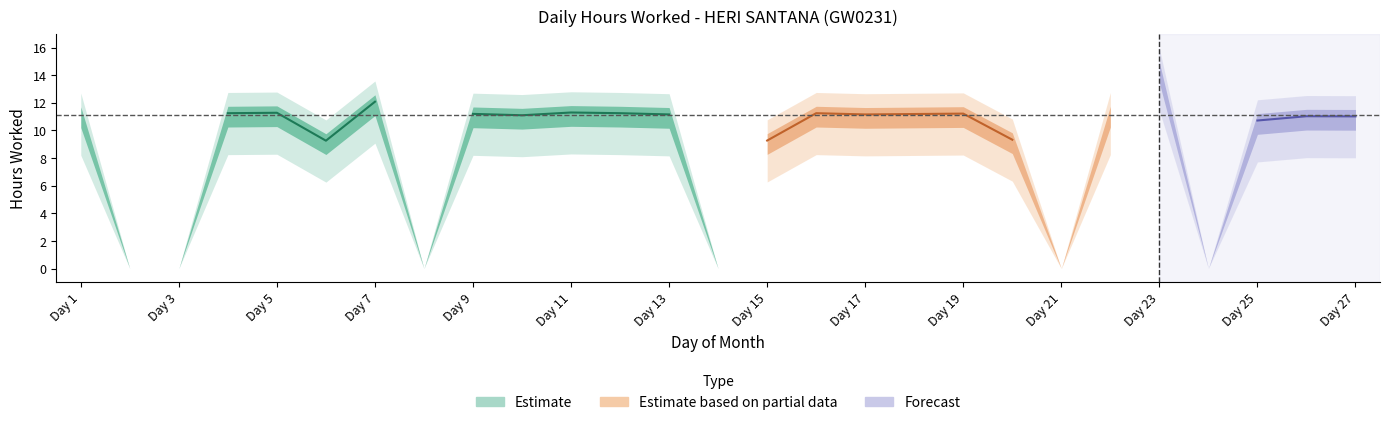

Is this an area chart (filled region under the line)?

No